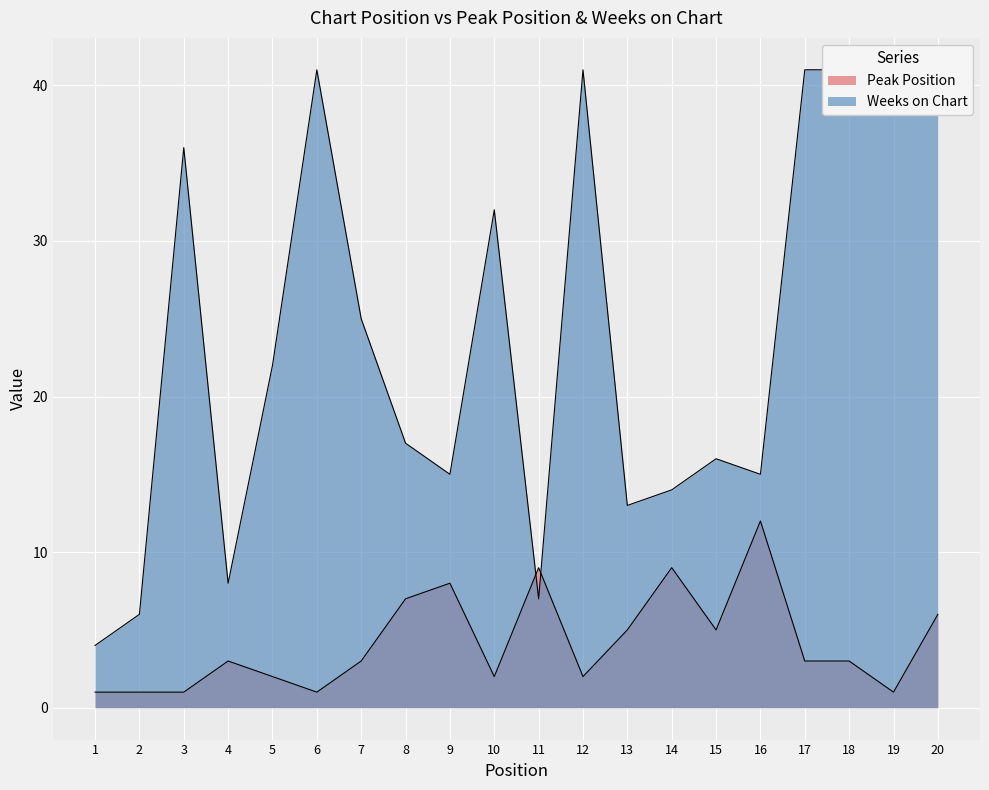

At which label is Peak Position closest to 6?

20